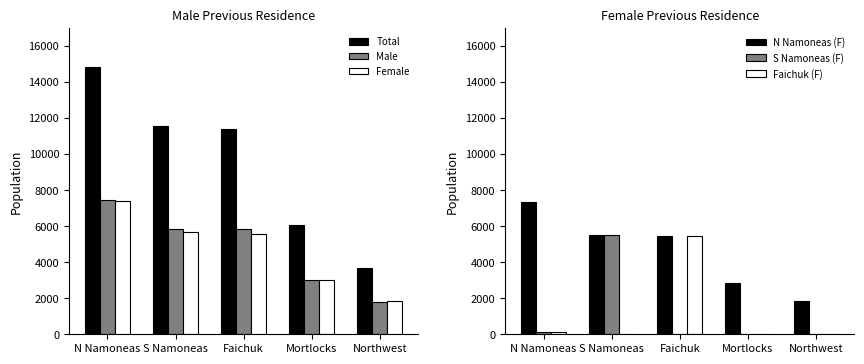

True or false: Male has a value of 3037 at Mortlocks.

True